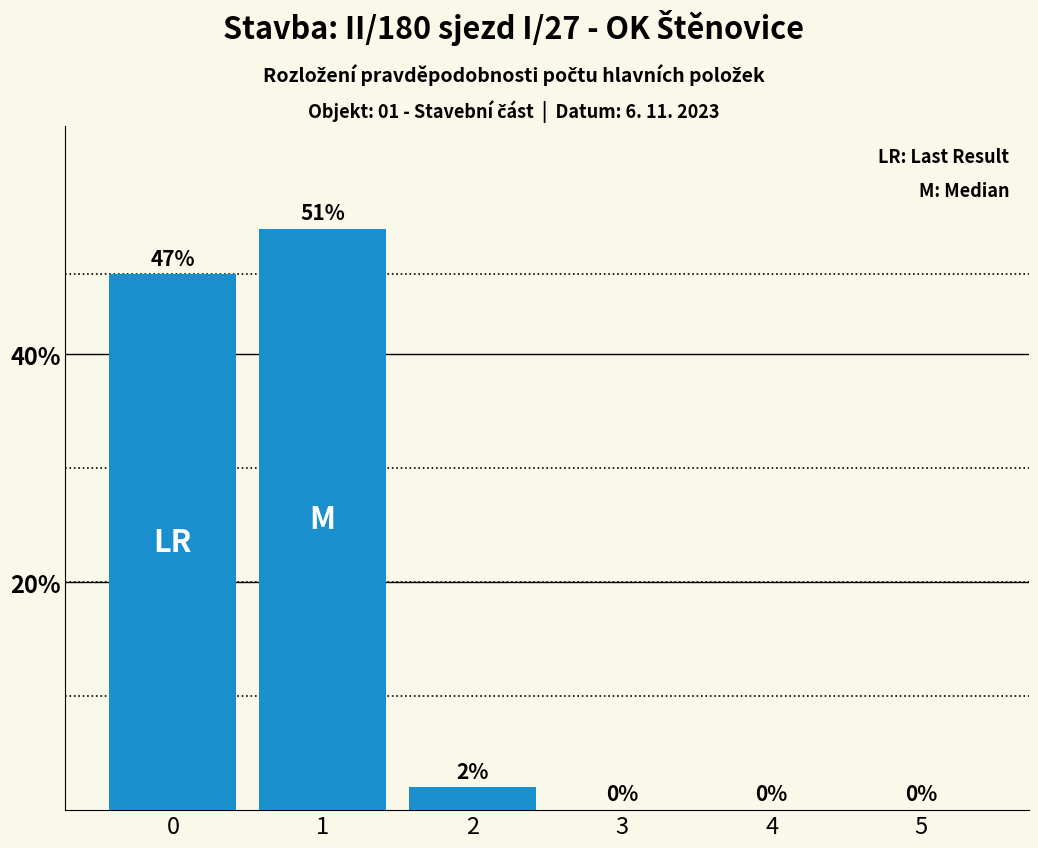

Are the bars horizontal?

No